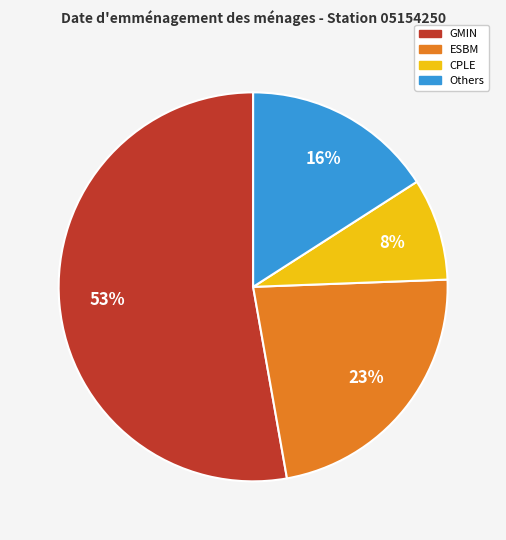

How many segments does this pie chart have?

4